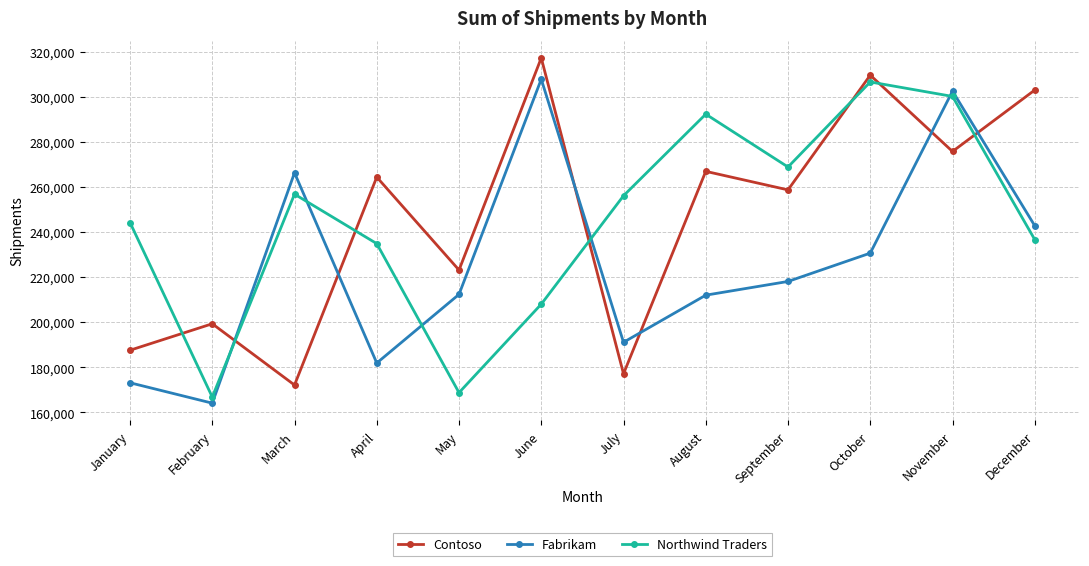

Which category has the lowest value across all series?

February